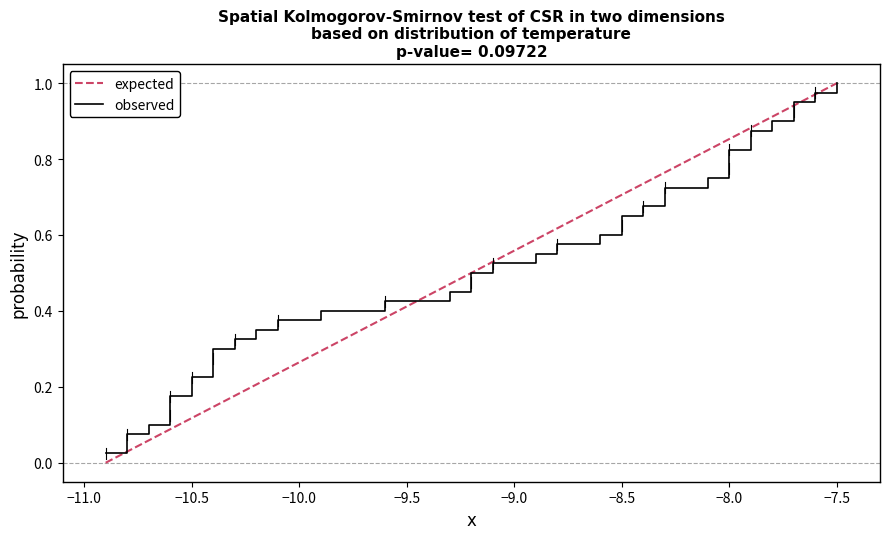

How many lines are shown in the chart?

2